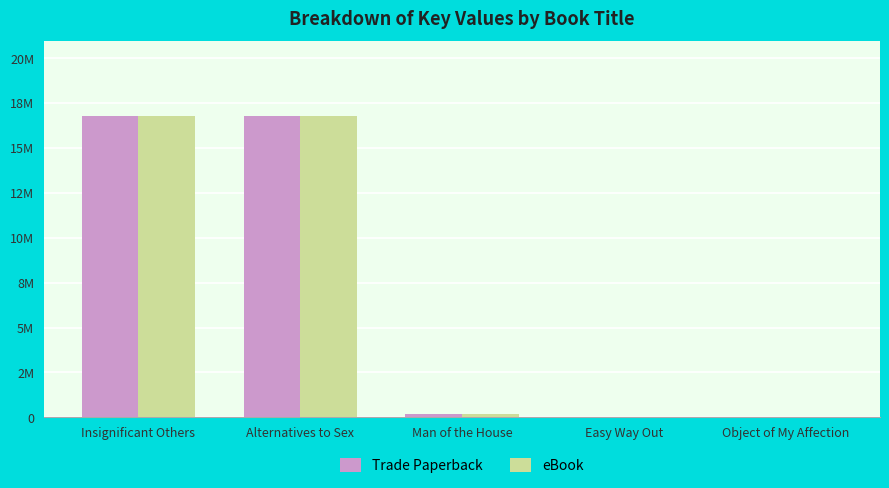

Rank the series by their maximum value, from lowest to highest.

Trade Paperback, eBook